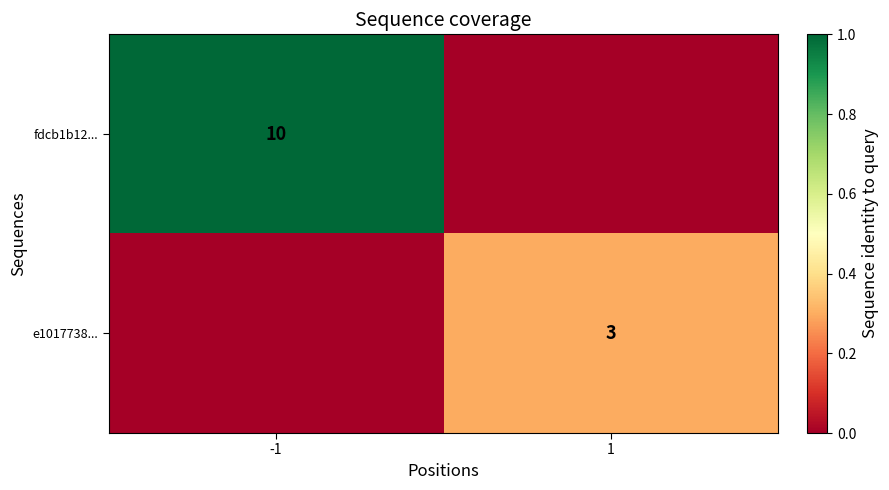

The value of fdcb1b12... at -1 is 10. True or false?

True